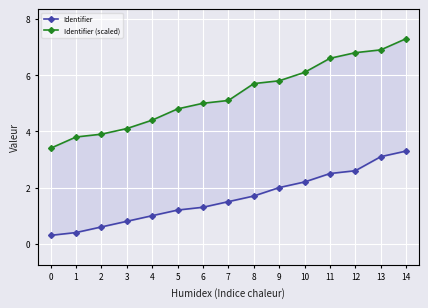

Rank the series by their average value, from lowest to highest.

Identifier, Identifier (scaled)